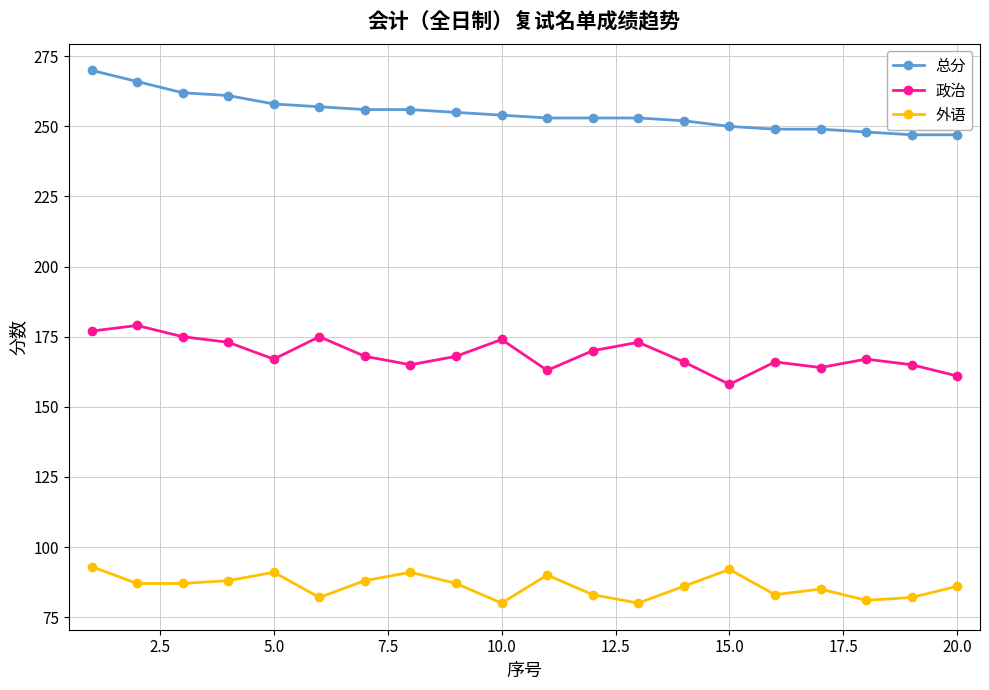

Does the chart display data point markers on the line(s)?

Yes